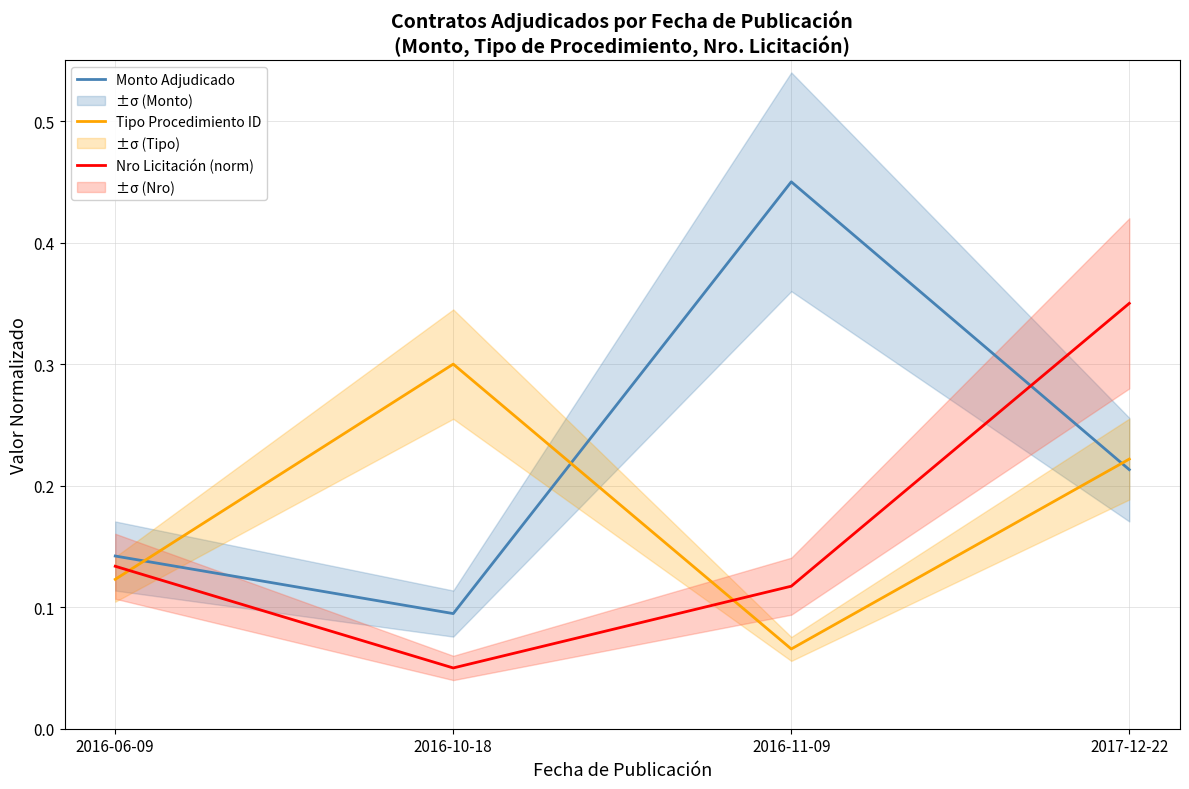

Rank the categories by Nro Licitación (norm) value from highest to lowest.

2017-12-22, 2016-06-09, 2016-11-09, 2016-10-18